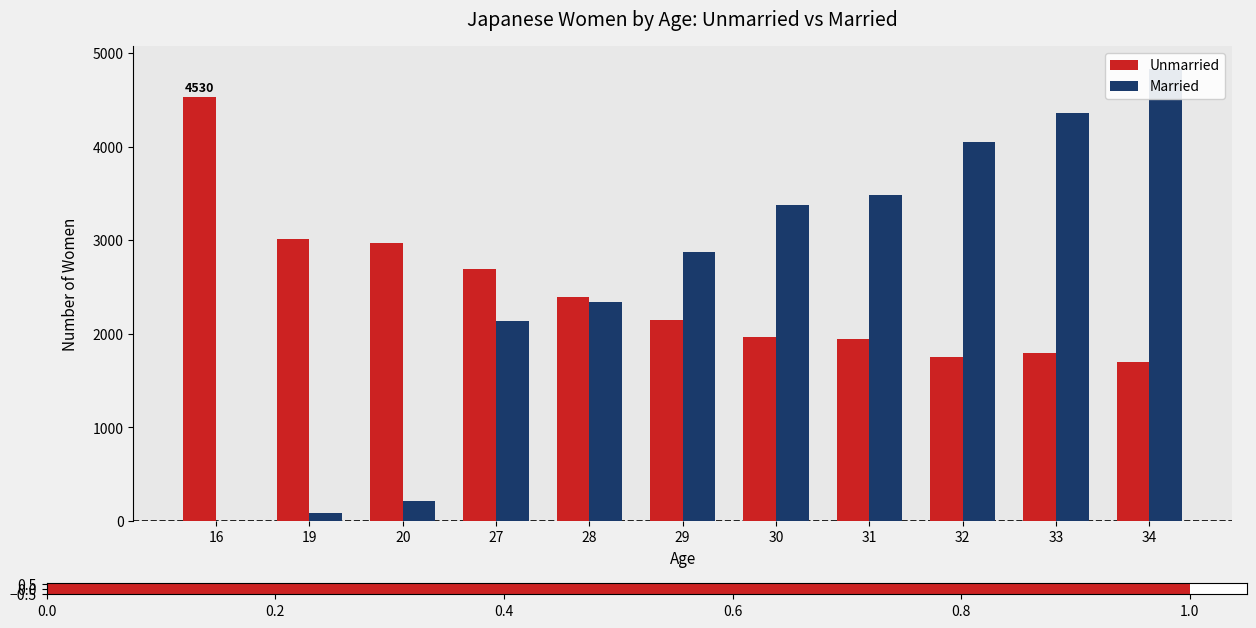

What is the sum of the Unmarried values at 33 and 29?

3943